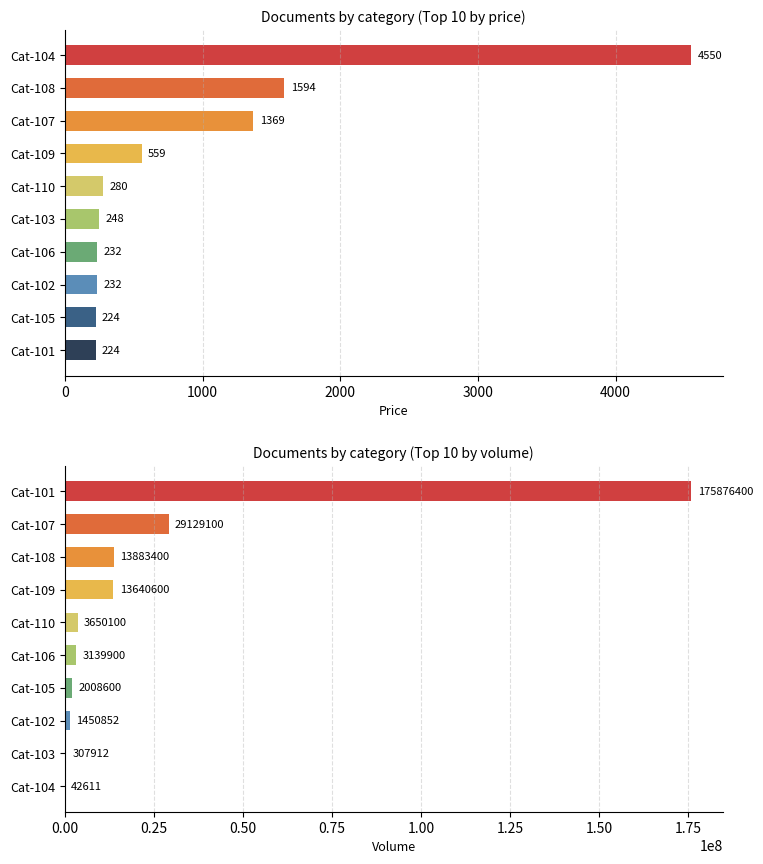

How many values in the Price (sorted) series exceed 280?

4